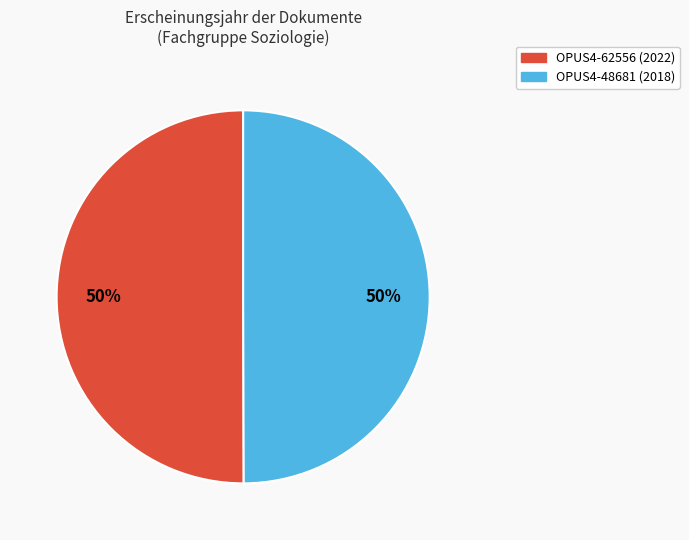

How many slices are in this pie chart?

2